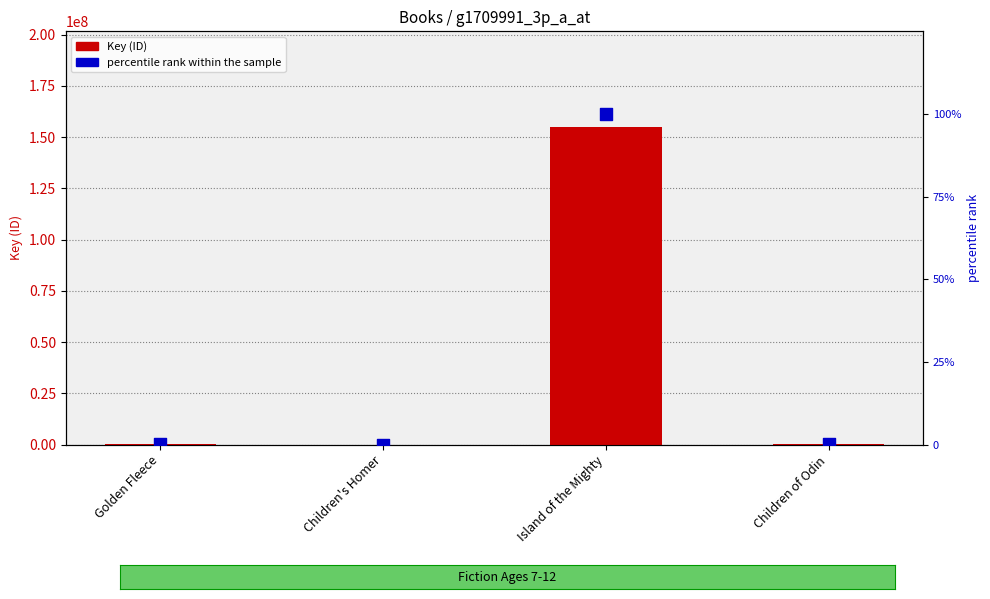

What are all the series names shown in the legend?

Key (ID), percentile rank within the sample